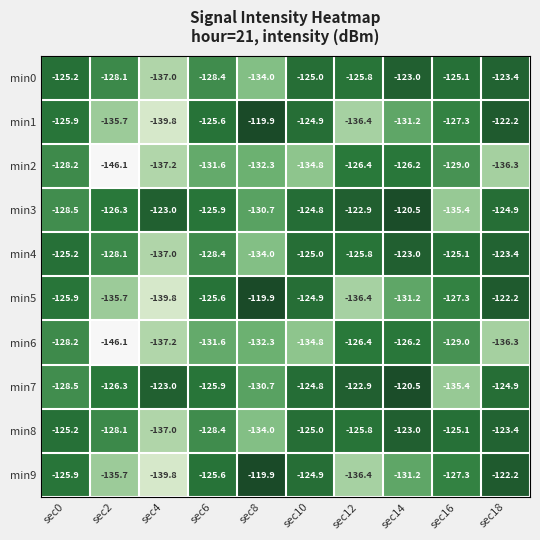

What is the approximate value of min2 at sec16?

-129.0